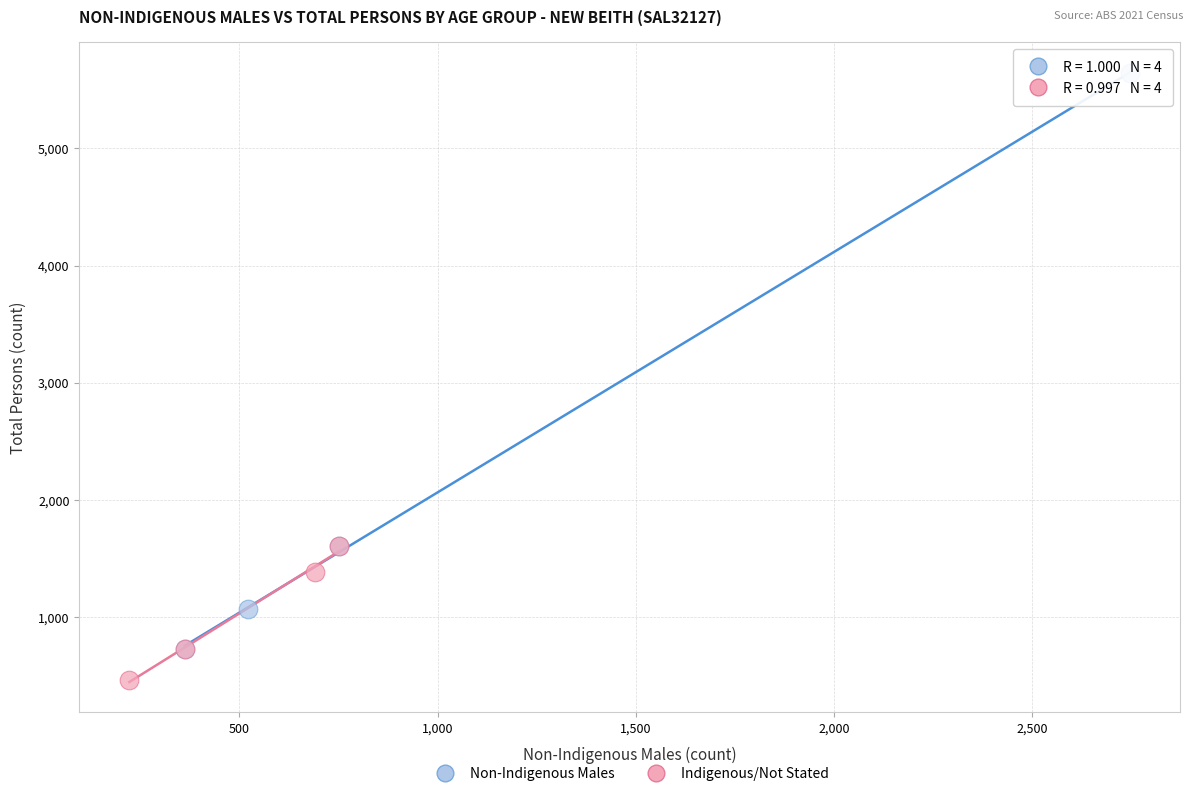

Which series reaches the maximum Y coordinate?

Non-Indigenous Males